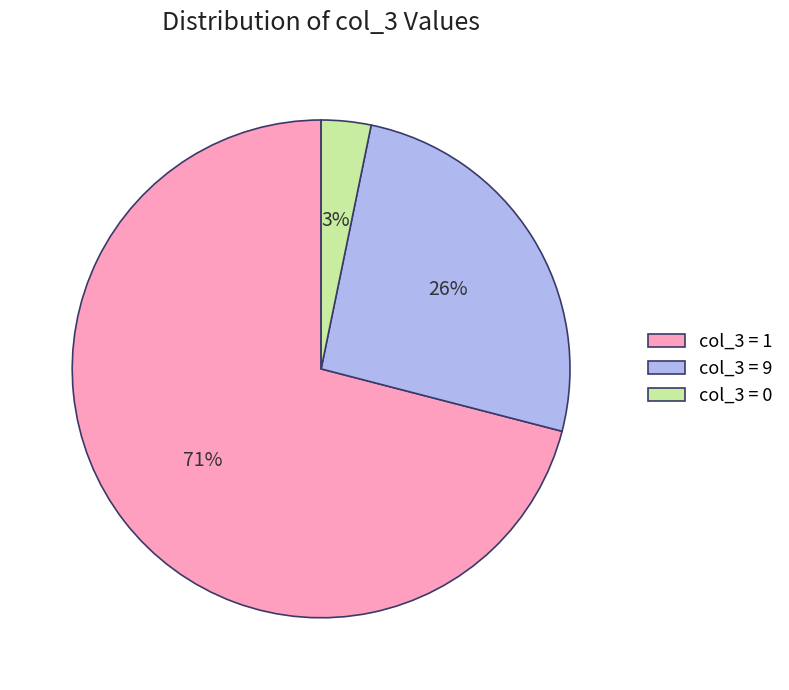

Which slice represents more than half of the pie?

col_3 = 1